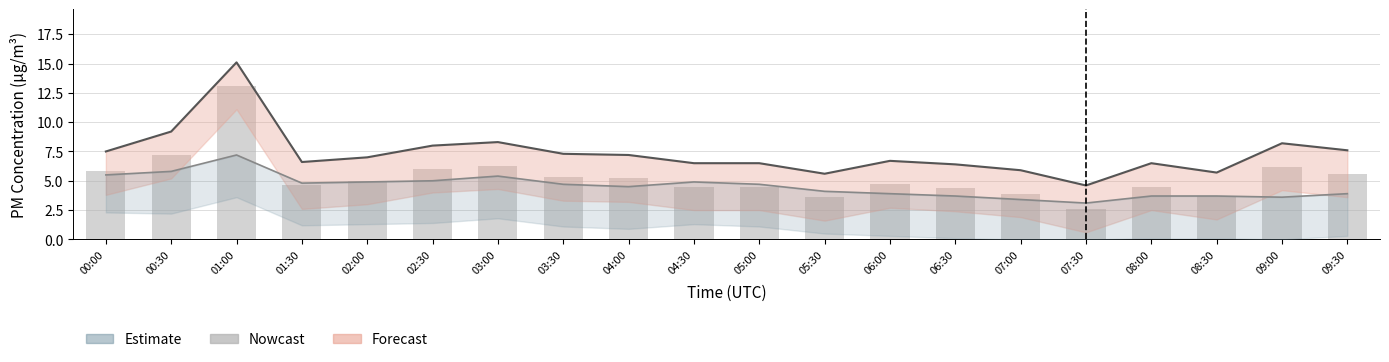

At which label does Nowcast reach its minimum?

07:30